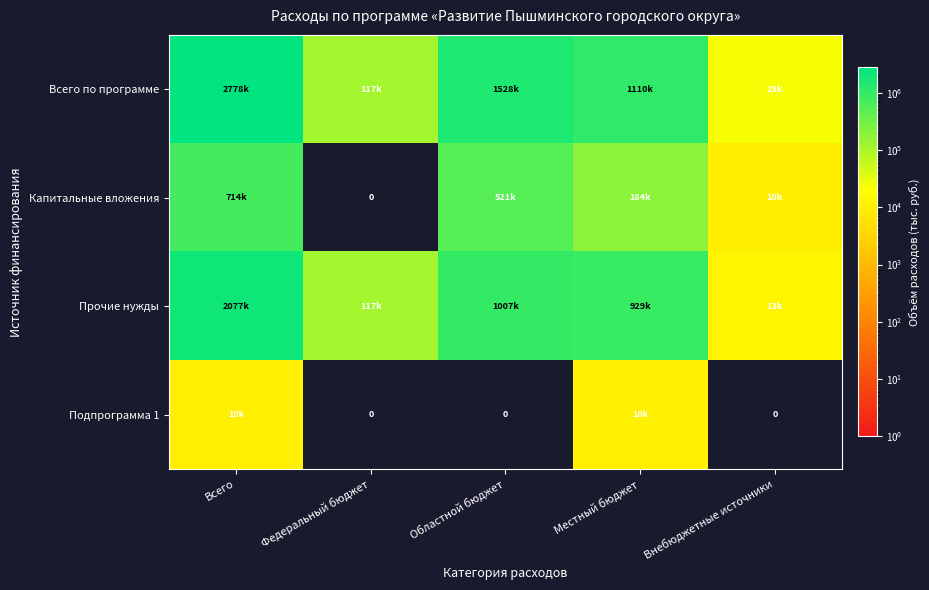

At which label does Всего по программе reach its peak?

Всего